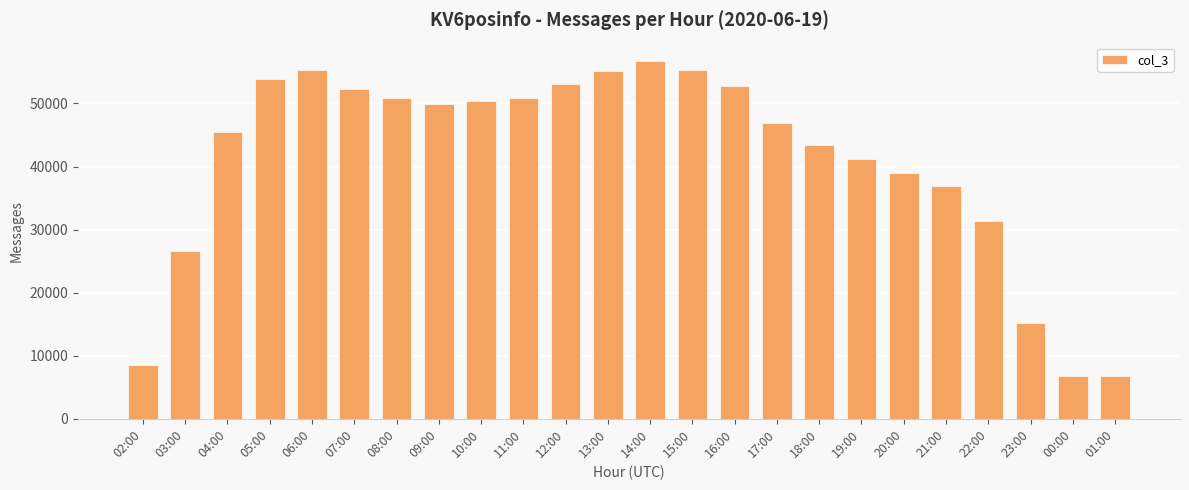

What is the smallest value displayed?

6784